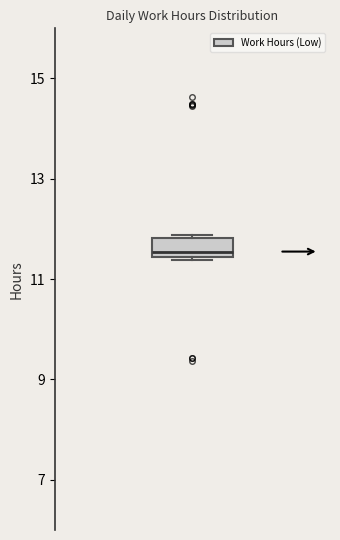

Read this box plot against the y-axis: the position of the median line, the range covered by the box, and the ends of both whiskers. The values are not printed on the chart, so give them approximately, as read against the axis.

median 11.6, box 11.4 to 11.8, whiskers 11.4 to 11.8